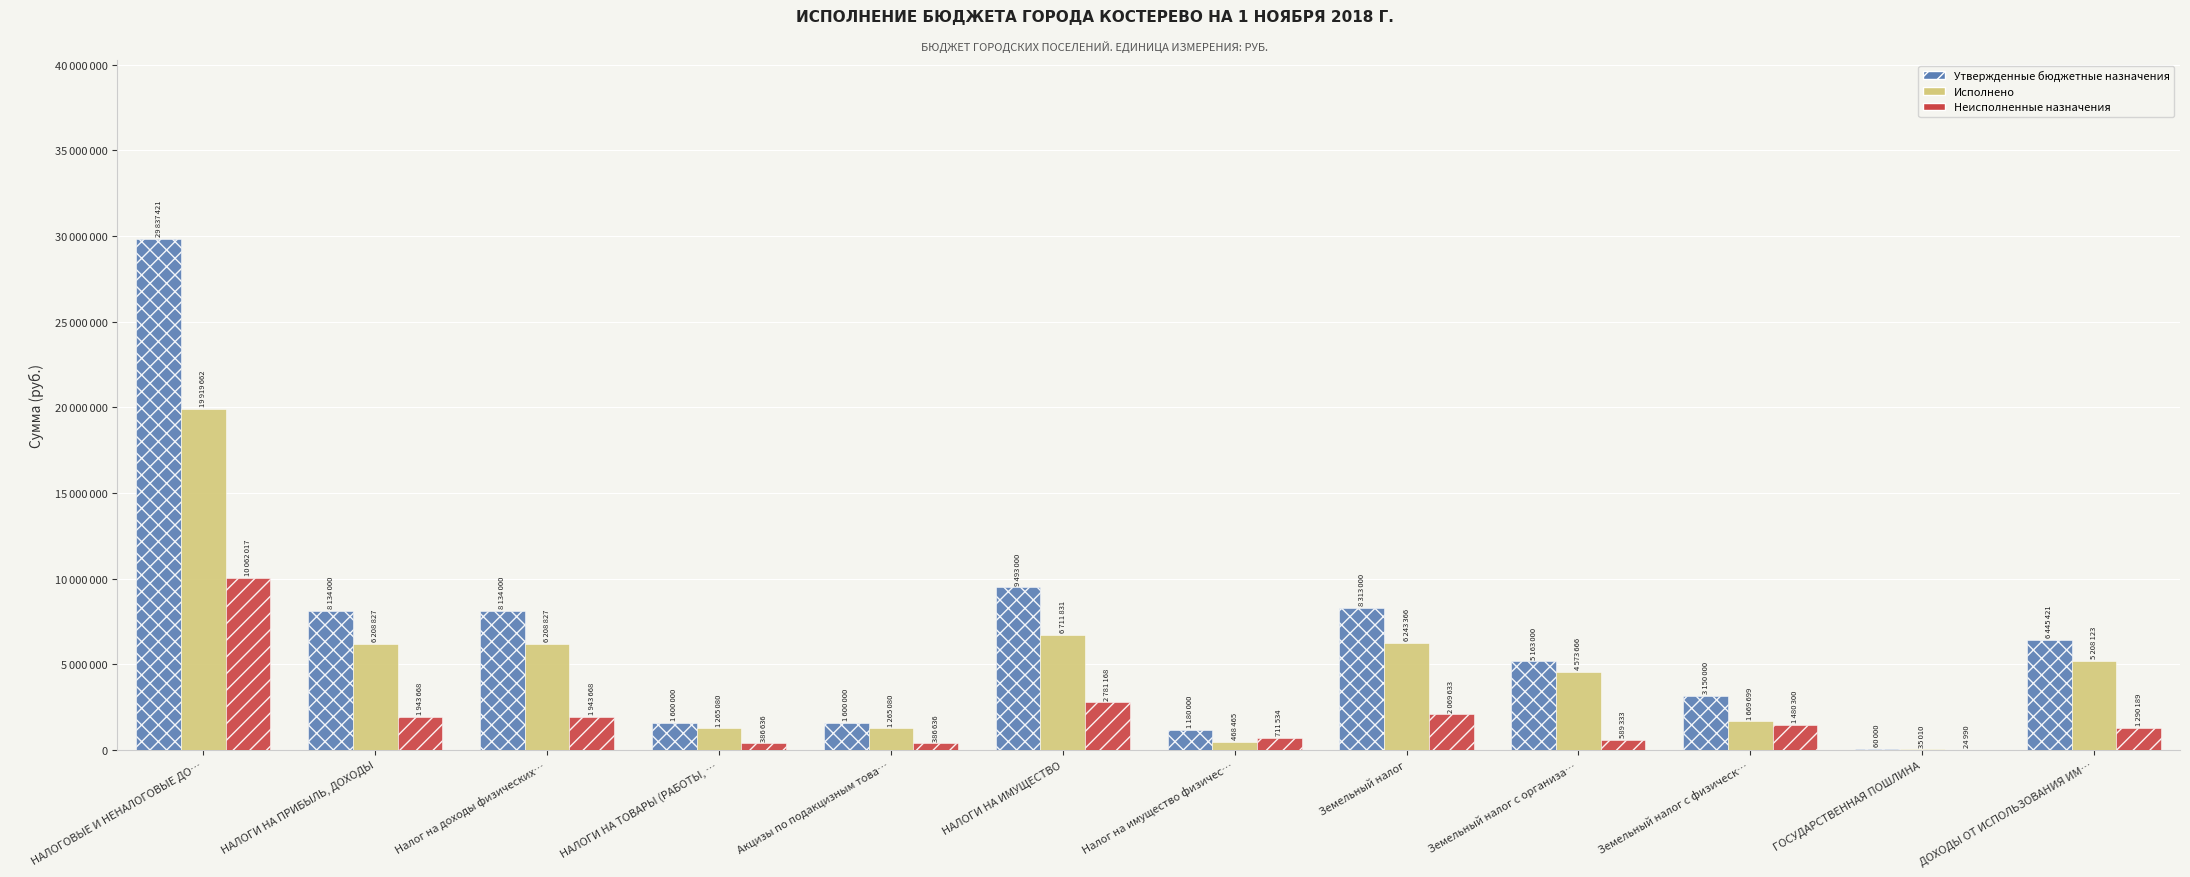

Reading right to left, what are all the values shown in this chart?

Утвержденные бюджетные назначения: ДОХОДЫ ОТ ИСПОЛЬЗОВАНИЯ ИМ…=6445421.1	ГОСУДАРСТВЕННАЯ ПОШЛИНА=60000.0	Земельный налог с физическ…=3150000.0	Земельный налог с организа…=5163000.0	Земельный налог=8313000.0	Налог на имущество физичес…=1180000.0	НАЛОГИ НА ИМУЩЕСТВО=9493000.0	Акцизы по подакцизным това…=1600000.0	НАЛОГИ НА ТОВАРЫ (РАБОТЫ, …=1600000.0	Налог на доходы физических…=8134000.0	НАЛОГИ НА ПРИБЫЛЬ, ДОХОДЫ=8134000.0	НАЛОГОВЫЕ И НЕНАЛОГОВЫЕ ДО…=29837421.1
Исполнено: ДОХОДЫ ОТ ИСПОЛЬЗОВАНИЯ ИМ…=5208124.0	ГОСУДАРСТВЕННАЯ ПОШЛИНА=35010.0	Земельный налог с физическ…=1669699.9	Земельный налог с организа…=4573666.7	Земельный налог=6243366.6	Налог на имущество физичес…=468465.2	НАЛОГИ НА ИМУЩЕСТВО=6711831.8	Акцизы по подакцизным това…=1265080.6	НАЛОГИ НА ТОВАРЫ (РАБОТЫ, …=1265080.6	Налог на доходы физических…=6208827.4	НАЛОГИ НА ПРИБЫЛЬ, ДОХОДЫ=6208827.4	НАЛОГОВЫЕ И НЕНАЛОГОВЫЕ ДО…=19919662.6
Неисполненные назначения: ДОХОДЫ ОТ ИСПОЛЬЗОВАНИЯ ИМ…=1290189.1	ГОСУДАРСТВЕННАЯ ПОШЛИНА=24990.0	Земельный налог с физическ…=1480300.1	Земельный налог с организа…=589333.3	Земельный налог=2069633.4	Налог на имущество физичес…=711534.8	НАЛОГИ НА ИМУЩЕСТВО=2781168.2	Акцизы по подакцизным това…=386636.6	НАЛОГИ НА ТОВАРЫ (РАБОТЫ, …=386636.6	Налог на доходы физических…=1943668.1	НАЛОГИ НА ПРИБЫЛЬ, ДОХОДЫ=1943668.1	НАЛОГОВЫЕ И НЕНАЛОГОВЫЕ ДО…=10062017.8